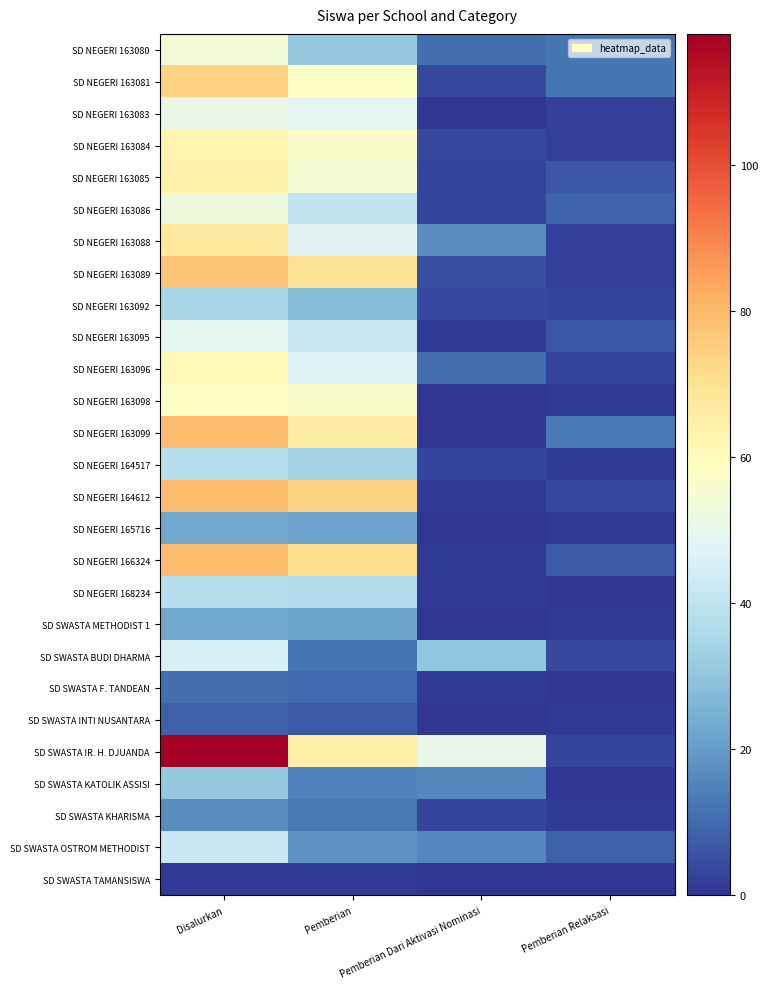

Reading left to right, list all the values displayed in this chart.

SD NEGERI 163080: Disalurkan=54	Pemberian=31	Pemberian Dari Aktivasi Nominasi=11	Pemberian Relaksasi=12
SD NEGERI 163081: Disalurkan=74	Pemberian=58	Pemberian Dari Aktivasi Nominasi=4	Pemberian Relaksasi=12
SD NEGERI 163083: Disalurkan=51	Pemberian=49	Pemberian Dari Aktivasi Nominasi=0	Pemberian Relaksasi=2
SD NEGERI 163084: Disalurkan=63	Pemberian=57	Pemberian Dari Aktivasi Nominasi=4	Pemberian Relaksasi=2
SD NEGERI 163085: Disalurkan=64	Pemberian=55	Pemberian Dari Aktivasi Nominasi=3	Pemberian Relaksasi=6
SD NEGERI 163086: Disalurkan=53	Pemberian=41	Pemberian Dari Aktivasi Nominasi=3	Pemberian Relaksasi=9
SD NEGERI 163088: Disalurkan=67	Pemberian=48	Pemberian Dari Aktivasi Nominasi=17	Pemberian Relaksasi=2
SD NEGERI 163089: Disalurkan=77	Pemberian=70	Pemberian Dari Aktivasi Nominasi=5	Pemberian Relaksasi=2
SD NEGERI 163092: Disalurkan=35	Pemberian=28	Pemberian Dari Aktivasi Nominasi=4	Pemberian Relaksasi=3
SD NEGERI 163095: Disalurkan=49	Pemberian=42	Pemberian Dari Aktivasi Nominasi=1	Pemberian Relaksasi=6
SD NEGERI 163096: Disalurkan=61	Pemberian=47	Pemberian Dari Aktivasi Nominasi=11	Pemberian Relaksasi=3
SD NEGERI 163098: Disalurkan=58	Pemberian=57	Pemberian Dari Aktivasi Nominasi=0	Pemberian Relaksasi=1
SD NEGERI 163099: Disalurkan=79	Pemberian=66	Pemberian Dari Aktivasi Nominasi=0	Pemberian Relaksasi=13
SD NEGERI 164517: Disalurkan=38	Pemberian=34	Pemberian Dari Aktivasi Nominasi=3	Pemberian Relaksasi=1
SD NEGERI 164612: Disalurkan=79	Pemberian=74	Pemberian Dari Aktivasi Nominasi=1	Pemberian Relaksasi=4
SD NEGERI 165716: Disalurkan=23	Pemberian=22	Pemberian Dari Aktivasi Nominasi=0	Pemberian Relaksasi=1
SD NEGERI 166324: Disalurkan=79	Pemberian=71	Pemberian Dari Aktivasi Nominasi=1	Pemberian Relaksasi=7
SD NEGERI 168234: Disalurkan=38	Pemberian=37	Pemberian Dari Aktivasi Nominasi=1	Pemberian Relaksasi=0
SD SWASTA METHODIST 1: Disalurkan=23	Pemberian=22	Pemberian Dari Aktivasi Nominasi=0	Pemberian Relaksasi=1
SD SWASTA BUDI DHARMA: Disalurkan=46	Pemberian=12	Pemberian Dari Aktivasi Nominasi=30	Pemberian Relaksasi=4
SD SWASTA F. TANDEAN: Disalurkan=11	Pemberian=10	Pemberian Dari Aktivasi Nominasi=1	Pemberian Relaksasi=0
SD SWASTA INTI NUSANTARA: Disalurkan=8	Pemberian=7	Pemberian Dari Aktivasi Nominasi=0	Pemberian Relaksasi=1
SD SWASTA IR. H. DJUANDA: Disalurkan=118	Pemberian=65	Pemberian Dari Aktivasi Nominasi=50	Pemberian Relaksasi=3
SD SWASTA KATOLIK ASSISI: Disalurkan=31	Pemberian=15	Pemberian Dari Aktivasi Nominasi=16	Pemberian Relaksasi=0
SD SWASTA KHARISMA: Disalurkan=17	Pemberian=13	Pemberian Dari Aktivasi Nominasi=3	Pemberian Relaksasi=1
SD SWASTA OSTROM METHODIST: Disalurkan=42	Pemberian=18	Pemberian Dari Aktivasi Nominasi=16	Pemberian Relaksasi=8
SD SWASTA TAMANSISWA: Disalurkan=1	Pemberian=1	Pemberian Dari Aktivasi Nominasi=0	Pemberian Relaksasi=0